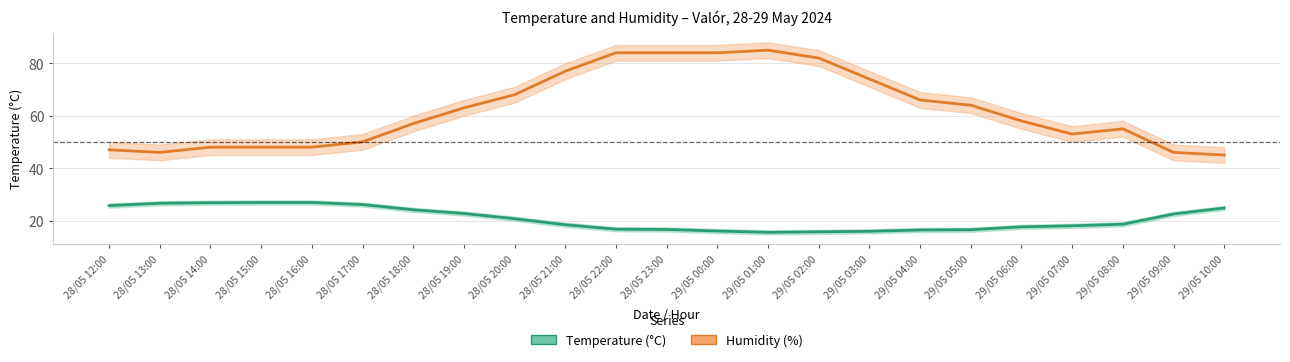

What is the difference between the Humidity (%) values at 29/05 05:00 and 28/05 17:00?

14.0